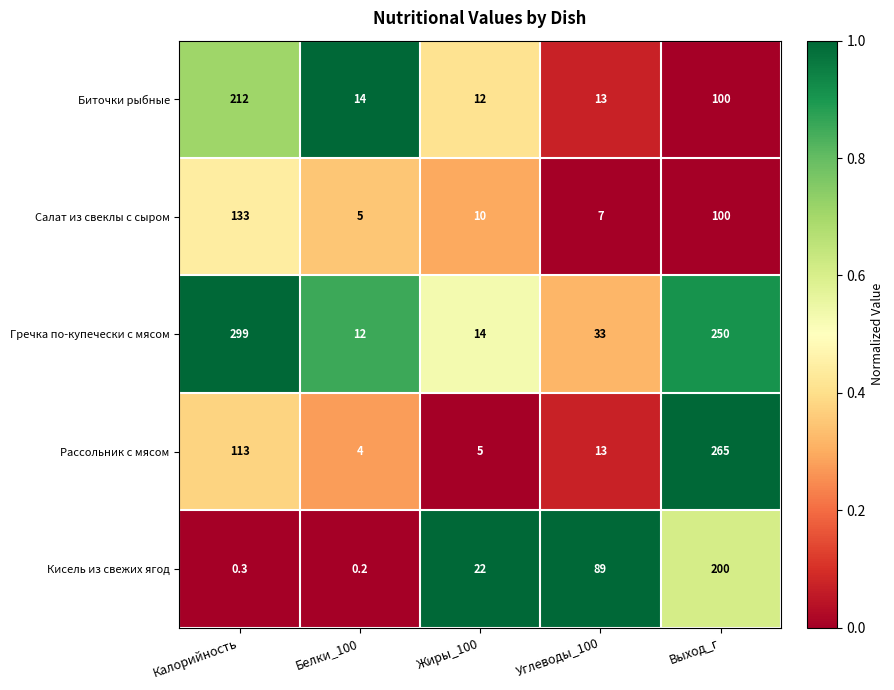

Rank the categories by Биточки рыбные value from lowest to highest.

Жиры_100, Углеводы_100, Белки_100, Выход_г, Калорийность